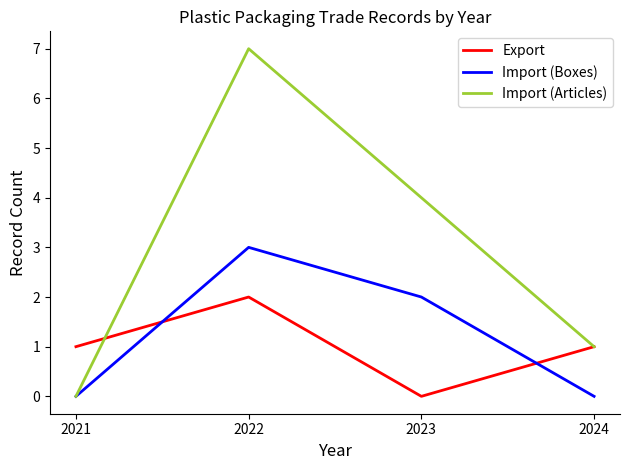

Between which two adjacent categories do Export and Import (Boxes) first intersect?

2021 and 2022